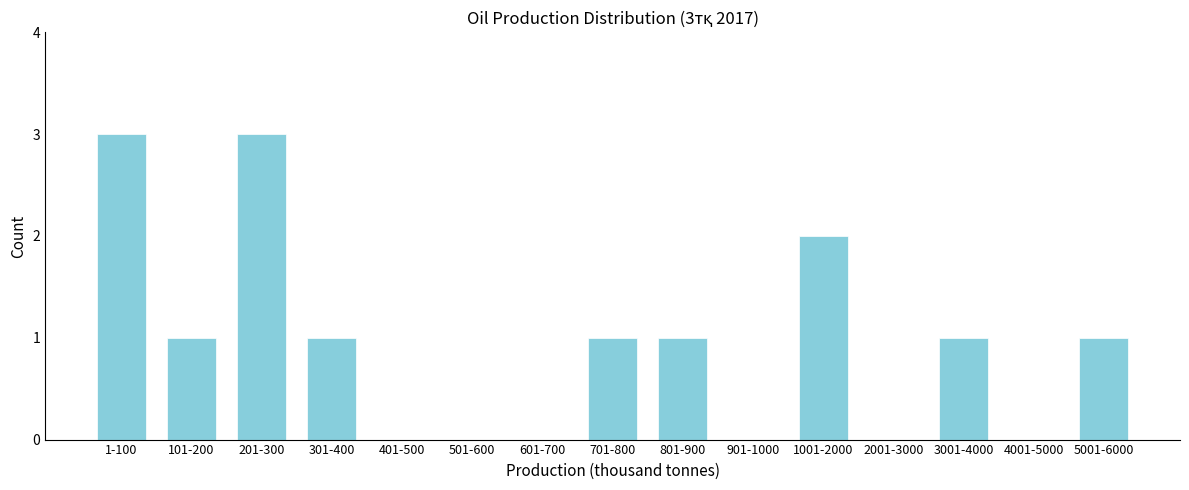

Reading left to right, what are all the values shown in this chart?

1-100=3	101-200=1	201-300=3	301-400=1	401-500=0	501-600=0	601-700=0	701-800=1	801-900=1	901-1000=0	1001-2000=2	2001-3000=0	3001-4000=1	4001-5000=0	5001-6000=1